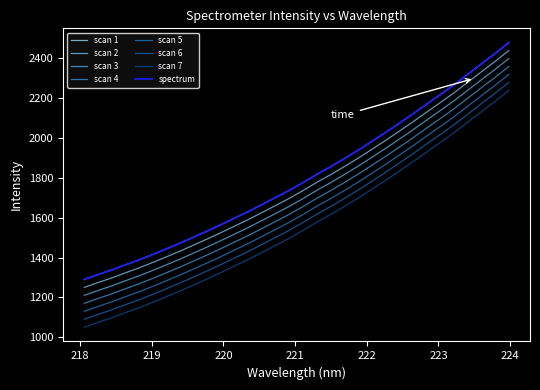

Is this an area chart (filled region under the line)?

No